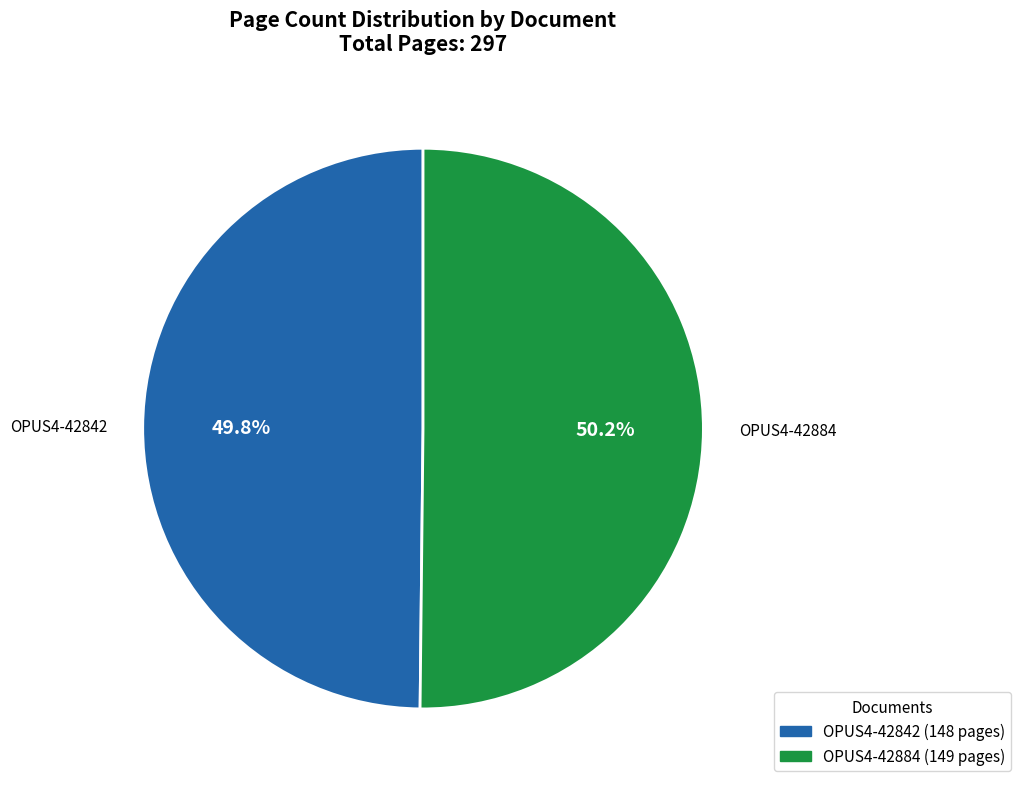

To the nearest percent, what percentage of the pie is OPUS4-42884?

50%